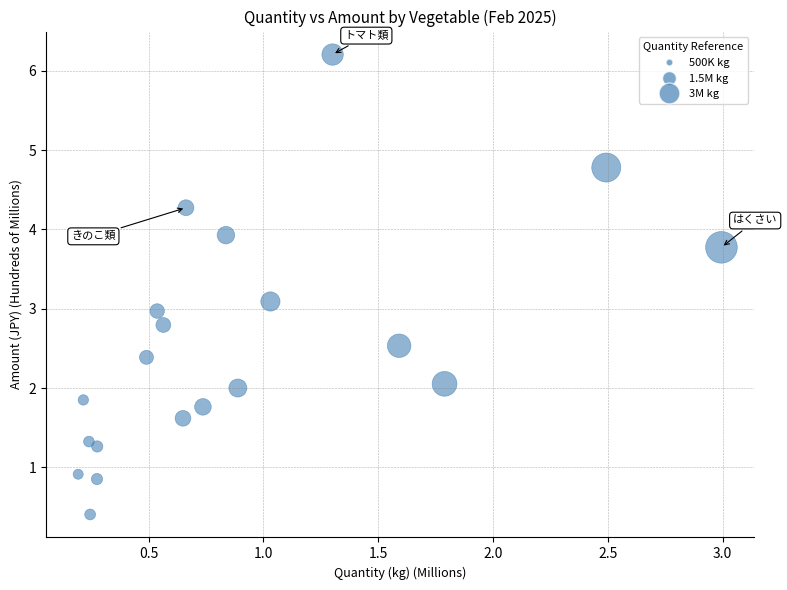

What is the range of Y values (max minus min)?

5.8